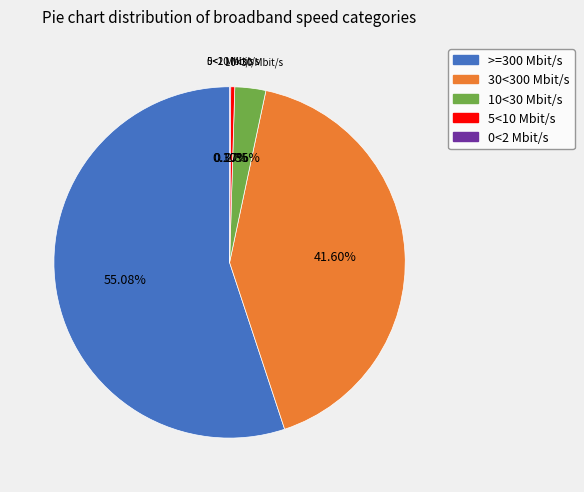

Is there a majority slice in this chart?

Yes